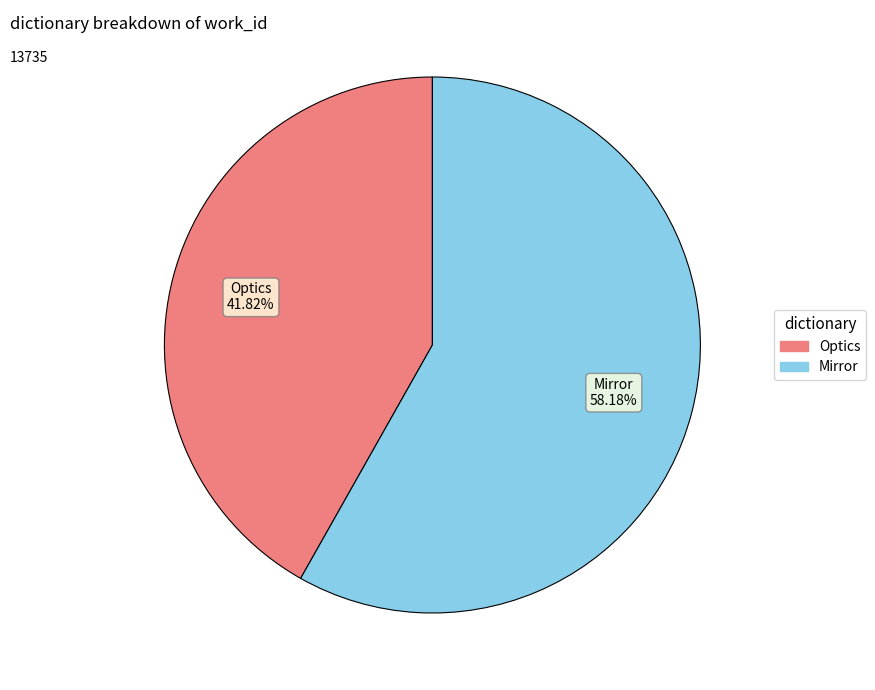

To the nearest percent, what is the combined percentage of Optics and Mirror?

100%